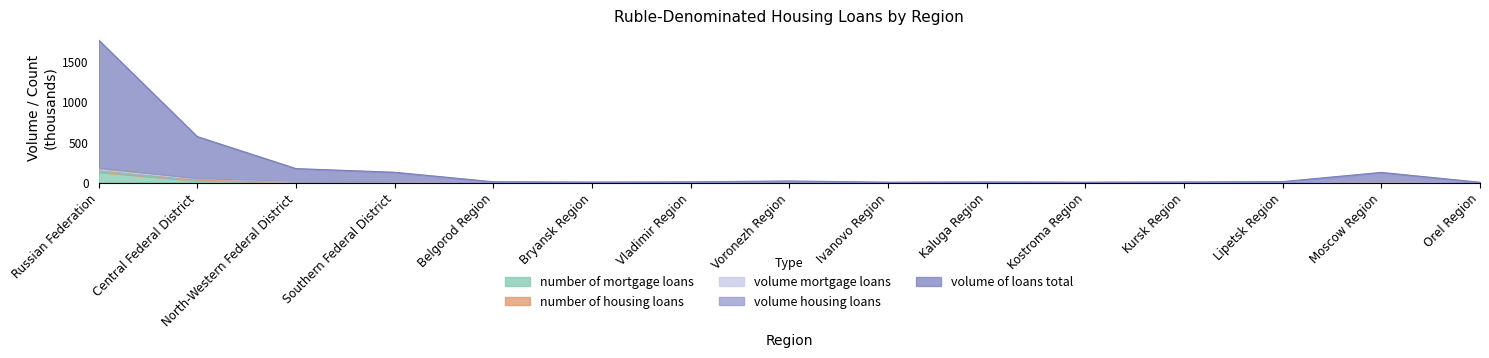

Reading right to left, transcribe all the data shown in this chart.

volume of loans total: Orel Region=4.3	Moscow Region=126.9	Lipetsk Region=12.6	Kursk Region=7.8	Kostroma Region=5.4	Kaluga Region=8.1	Ivanovo Region=5.4	Voronezh Region=20.5	Vladimir Region=9.5	Bryansk Region=7.2	Belgorod Region=10.8	Southern Federal District=128.4	North-Western Federal District=174.1	Central Federal District=571.5	Russian Federation=1770.2
volume housing loans: Orel Region=0.5	Moscow Region=10.3	Lipetsk Region=1.0	Kursk Region=1.1	Kostroma Region=0.6	Kaluga Region=1.4	Ivanovo Region=0.6	Voronezh Region=2.0	Vladimir Region=1.1	Bryansk Region=0.8	Belgorod Region=1.2	Southern Federal District=10.8	North-Western Federal District=17.9	Central Federal District=47.8	Russian Federation=181.9
number of housing loans: Orel Region=0.6	Moscow Region=4.5	Lipetsk Region=1.2	Kursk Region=1.6	Kostroma Region=0.9	Kaluga Region=1.1	Ivanovo Region=0.8	Voronezh Region=2.2	Vladimir Region=1.3	Bryansk Region=1.0	Belgorod Region=1.6	Southern Federal District=10.8	North-Western Federal District=14.3	Central Federal District=30.7	Russian Federation=175.3
volume mortgage loans: Orel Region=0.3	Moscow Region=9.8	Lipetsk Region=0.8	Kursk Region=0.8	Kostroma Region=0.5	Kaluga Region=1.3	Ivanovo Region=0.5	Voronezh Region=1.7	Vladimir Region=0.8	Bryansk Region=0.6	Belgorod Region=0.7	Southern Federal District=9.4	North-Western Federal District=15.2	Central Federal District=41.9	Russian Federation=157.5
number of mortgage loans: Orel Region=0.2	Moscow Region=4.2	Lipetsk Region=0.9	Kursk Region=0.8	Kostroma Region=0.6	Kaluga Region=0.9	Ivanovo Region=0.6	Voronezh Region=1.6	Vladimir Region=0.8	Bryansk Region=0.6	Belgorod Region=0.7	Southern Federal District=8.1	North-Western Federal District=11.3	Central Federal District=23.9	Russian Federation=131.3